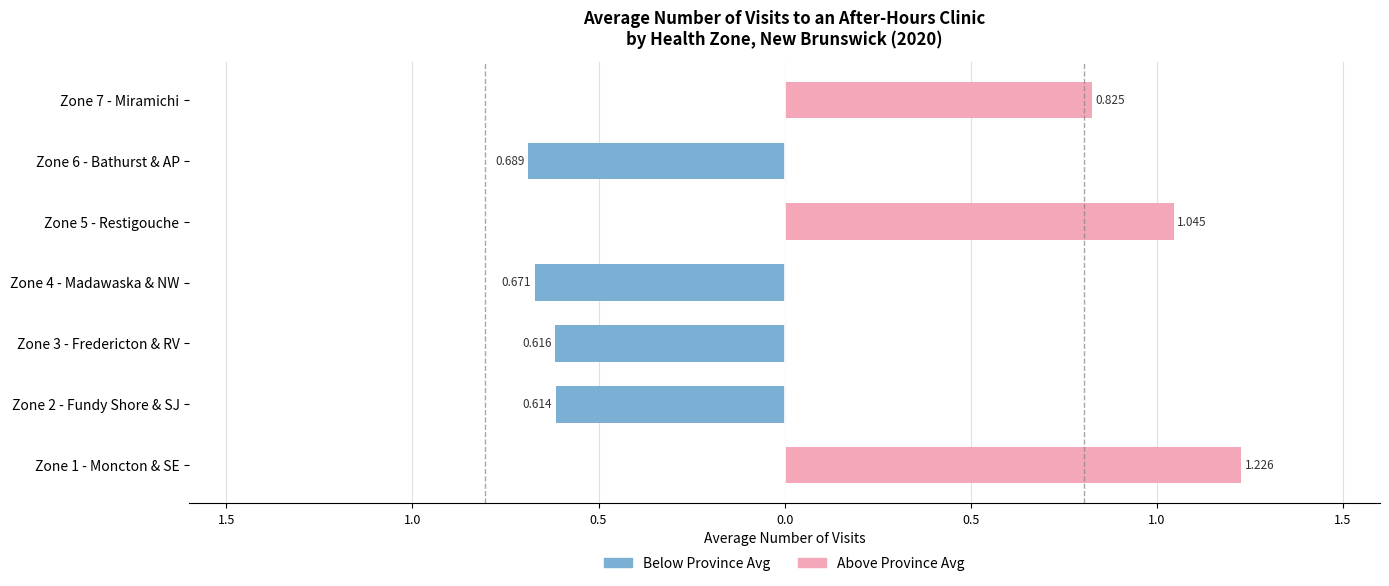

What is the change in value from Zone 1 - Moncton and South-East Area to Zone 5 - Restigouche Area?

-0.2